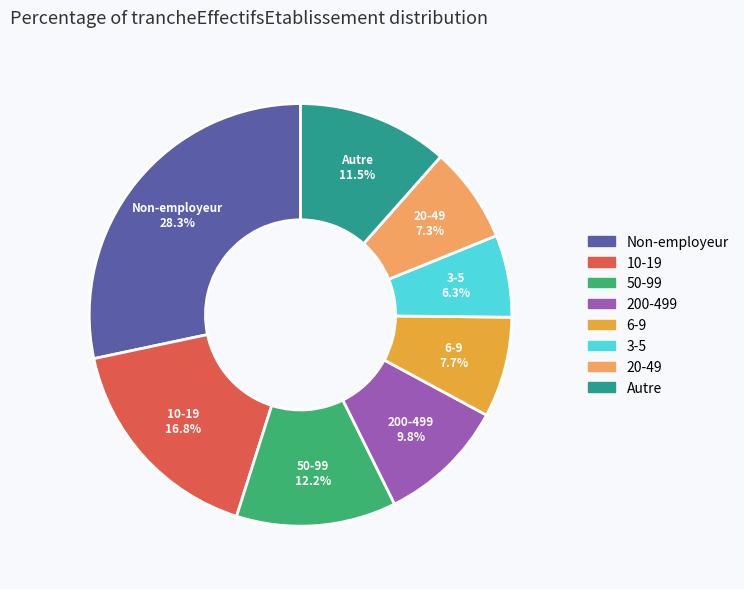

Is there any slice that represents more than half of the pie?

No